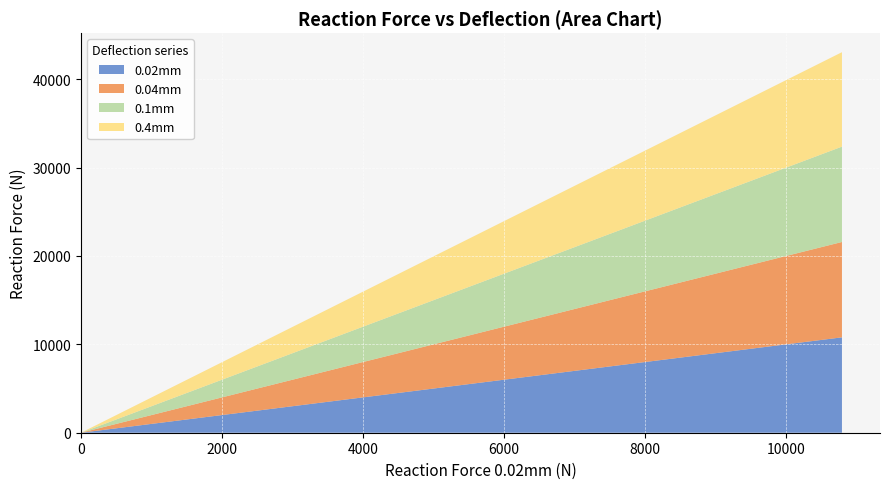

Reading right to left, transcribe all the data shown in this chart.

0.02mm: 39=10788.8	38=10066.4	37=9372.6	36=8707.2	35=8070.1	34=7461.1	33=6879.9	32=6326.3	31=5800.1	30=5300.9	29=4828.3	28=4382.1	27=3961.8	26=3567.0	25=3197.2	24=2852.0	23=2530.7	22=2232.8	21=1957.7	20=1704.9	19=1473.5	18=1263.0	17=1072.5	16=901.3	15=748.5	14=613.4	13=495.0	12=392.4	11=304.6	10=230.7	9=169.5	8=119.9	7=81.0	6=51.4	5=30.0	4=15.5	3=6.6	2=2.0	1=0.2	0=0.0
0.04mm: 39=10788.6	38=10066.3	37=9372.5	36=8707.1	35=8070.0	34=7461.0	33=6879.8	32=6326.2	31=5800.0	30=5300.8	29=4828.3	28=4382.1	27=3961.8	26=3567.0	25=3197.2	24=2851.9	23=2530.7	22=2232.8	21=1957.7	20=1704.8	19=1473.5	18=1262.9	17=1072.5	16=901.2	15=748.5	14=613.4	13=495.0	12=392.4	11=304.6	10=230.6	9=169.5	8=119.9	7=81.0	6=51.4	5=30.0	4=15.5	3=6.6	2=2.0	1=0.2	0=0.0
0.1mm: 39=10784.9	38=10062.9	37=9369.4	36=8704.2	35=8067.4	34=7458.6	33=6877.6	32=6324.2	31=5798.2	30=5299.2	29=4826.8	28=4380.8	27=3960.6	26=3565.9	25=3196.2	24=2851.1	23=2529.9	22=2232.1	21=1957.2	20=1704.3	19=1473.1	18=1262.6	17=1072.2	16=901.0	15=748.3	14=613.2	13=494.9	12=392.3	11=304.5	10=230.6	9=169.4	8=119.9	7=80.9	6=51.4	5=30.0	4=15.5	3=6.6	2=2.0	1=0.2	0=0.0
0.4mm: 39=10684.2	38=9970.0	37=9283.9	36=8625.8	35=7995.4	34=7392.7	33=6817.5	32=6269.4	31=5748.4	30=5254.0	29=4786.0	28=4344.0	27=3927.6	26=3536.4	25=3169.9	24=2827.7	23=2509.2	22=2214.0	21=1941.3	20=1690.6	19=1461.2	18=1252.4	17=1063.5	16=893.7	15=742.3	14=608.3	13=490.9	12=389.1	11=302.0	10=228.7	9=168.0	8=118.9	7=80.3	6=50.9	5=29.7	4=15.3	3=6.5	2=1.9	1=0.2	0=0.0